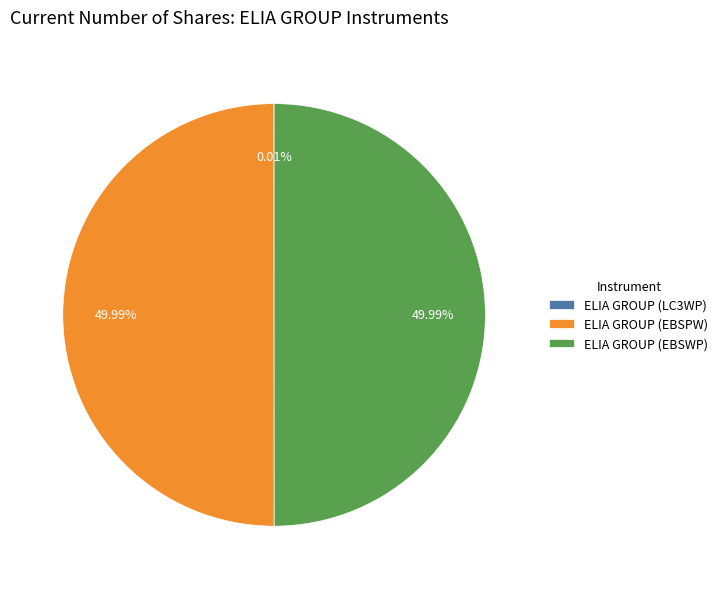

What is the ratio of the value at ELIA GROUP (EBSWP) to the value at ELIA GROUP (EBSPW)?

1.0